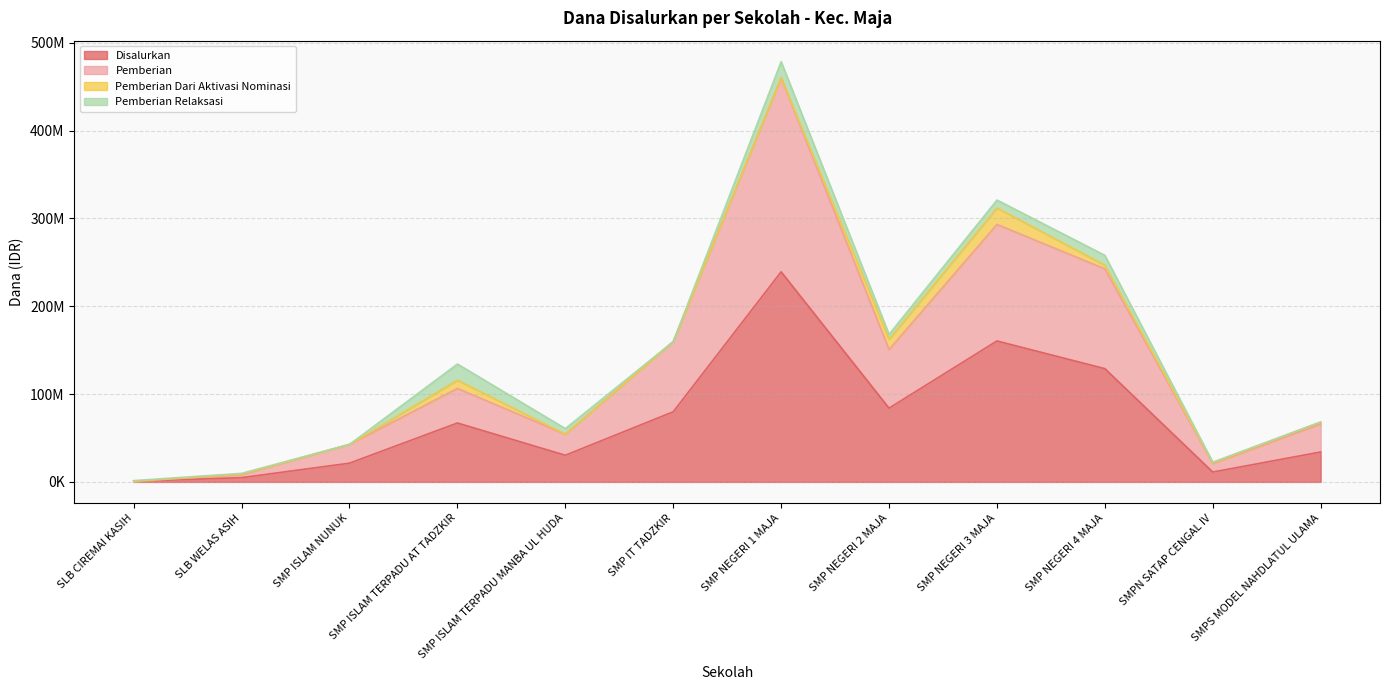

What are all the series names shown in the legend?

Disalurkan, Pemberian, Pemberian Dari Aktivasi Nominasi, Pemberian Relaksasi